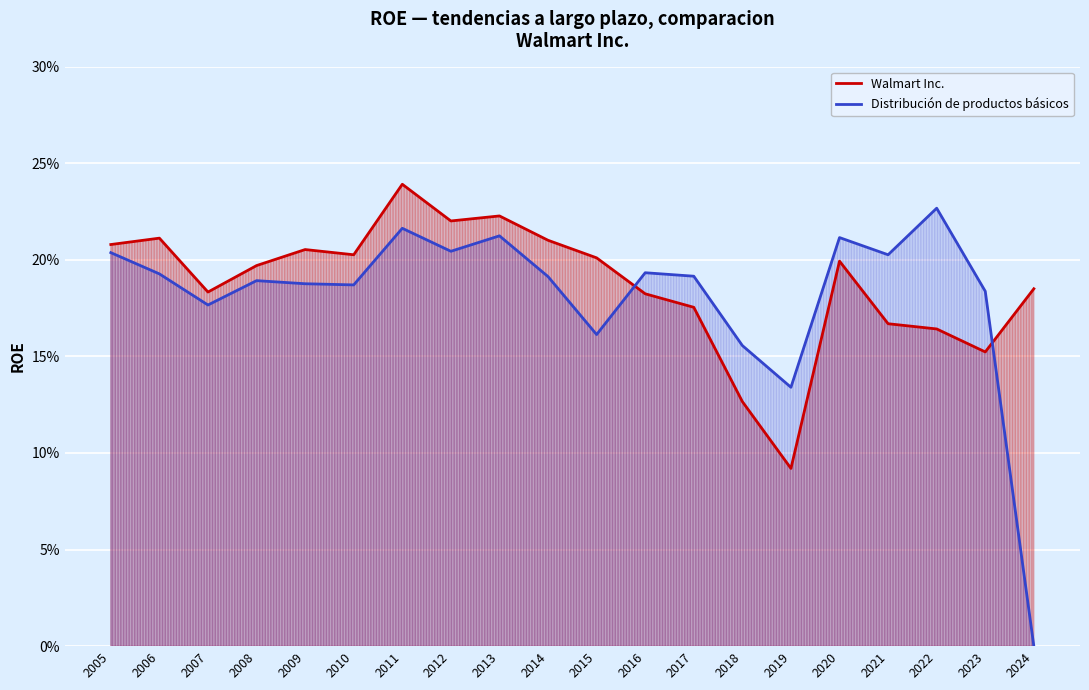

Where do Walmart Inc. and Distribución de productos básicos first cross each other?

2015 and 2016